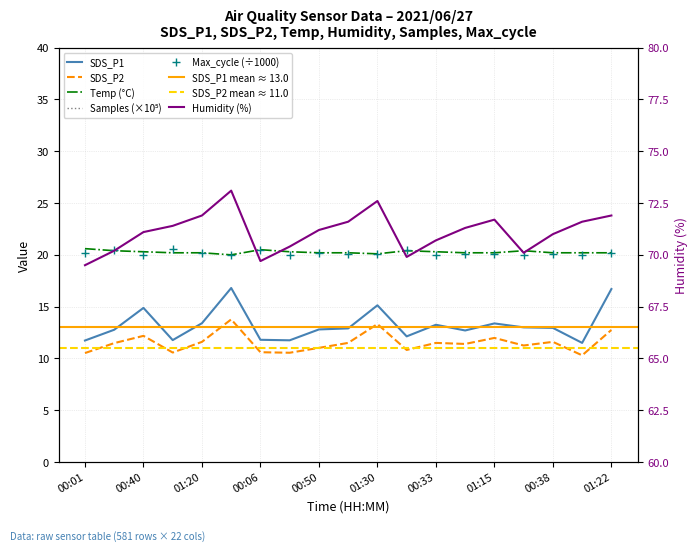

What value does the Samples series have at 01:22?

50.5